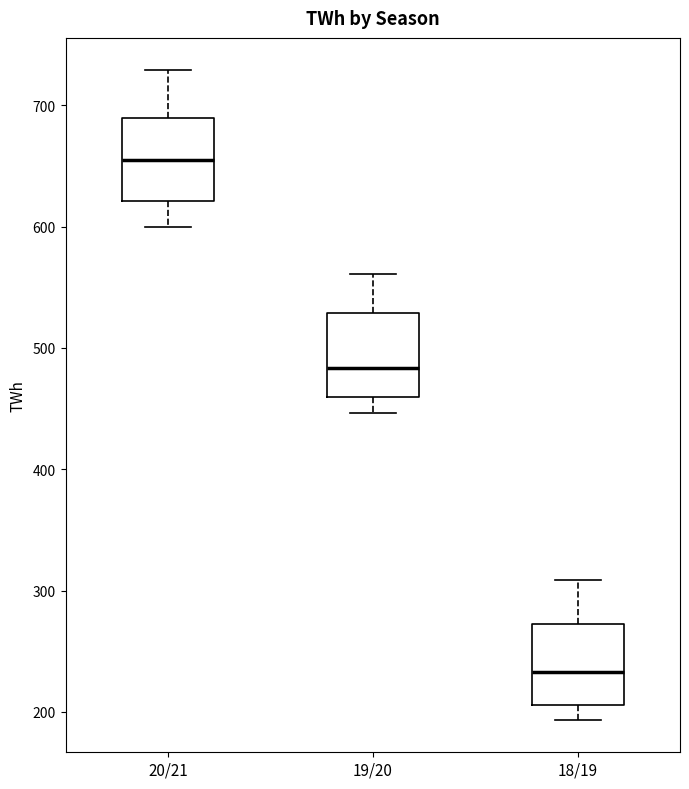

Which box's median line is the highest?

20/21